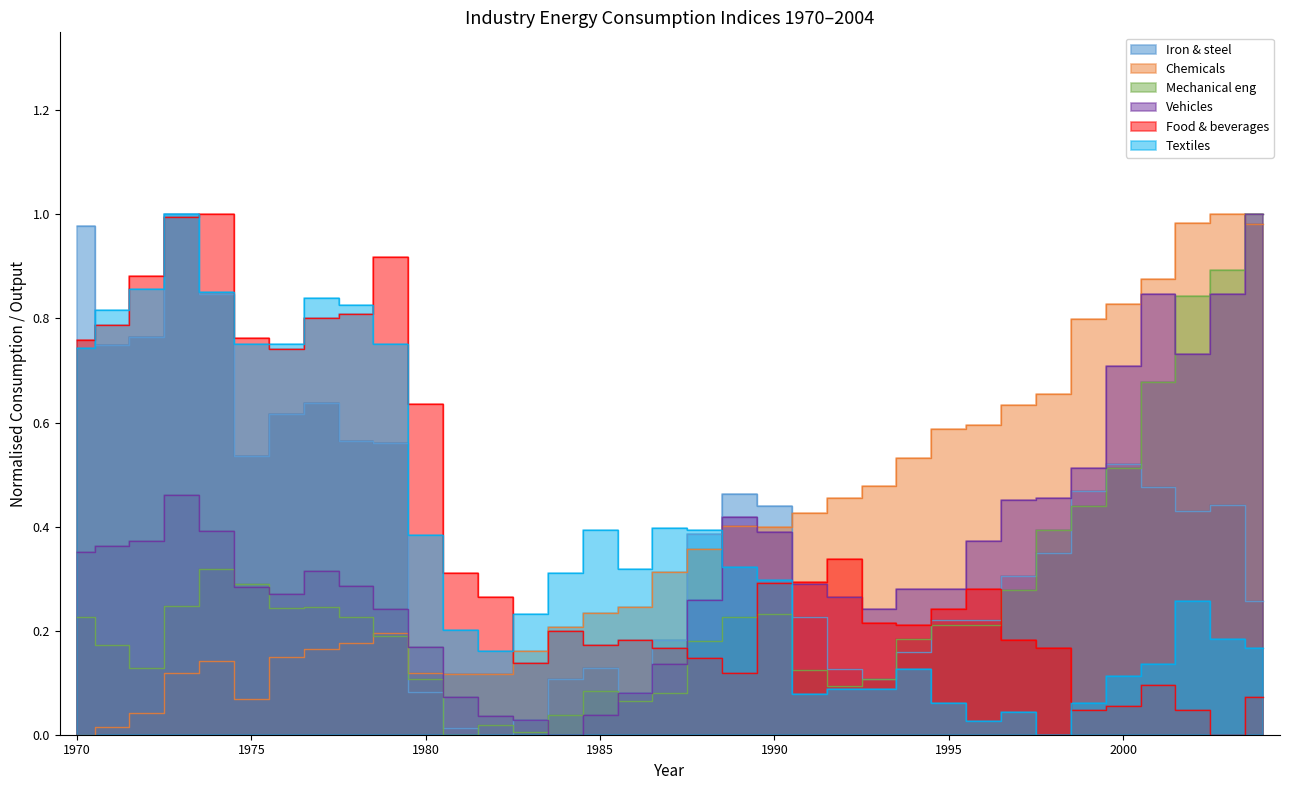

Is it true that Vehicles equals 0.5 at 1998?

True